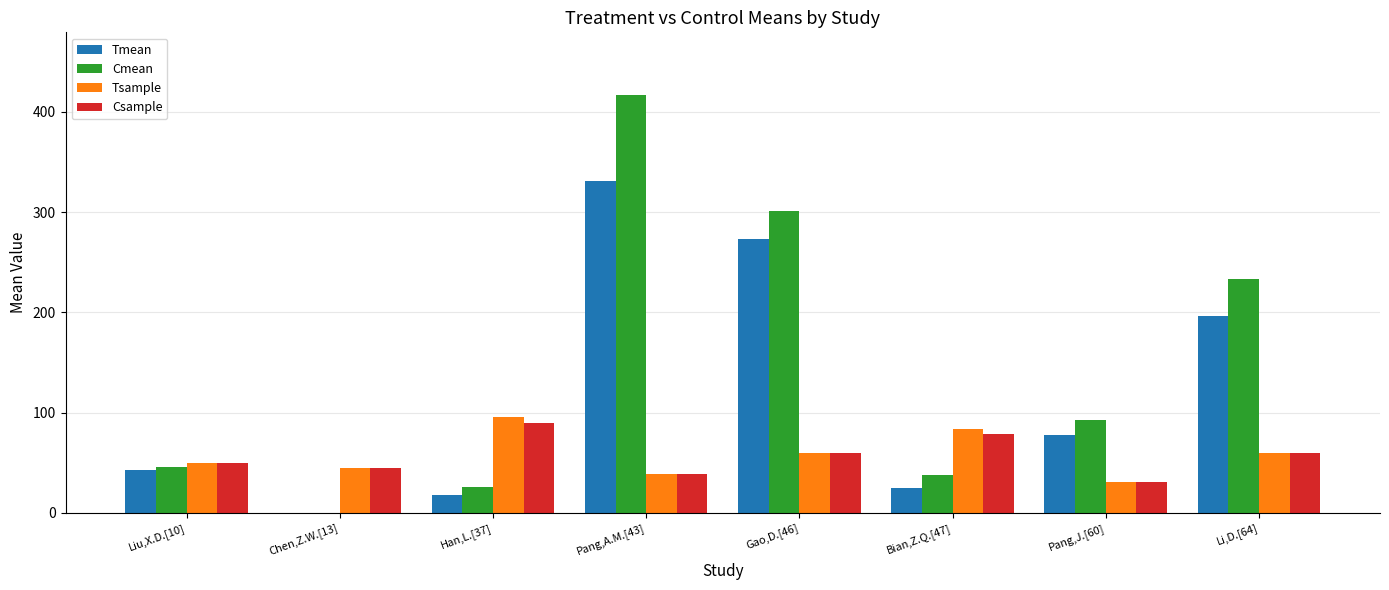

What is the sum of all Csample values?

454.0